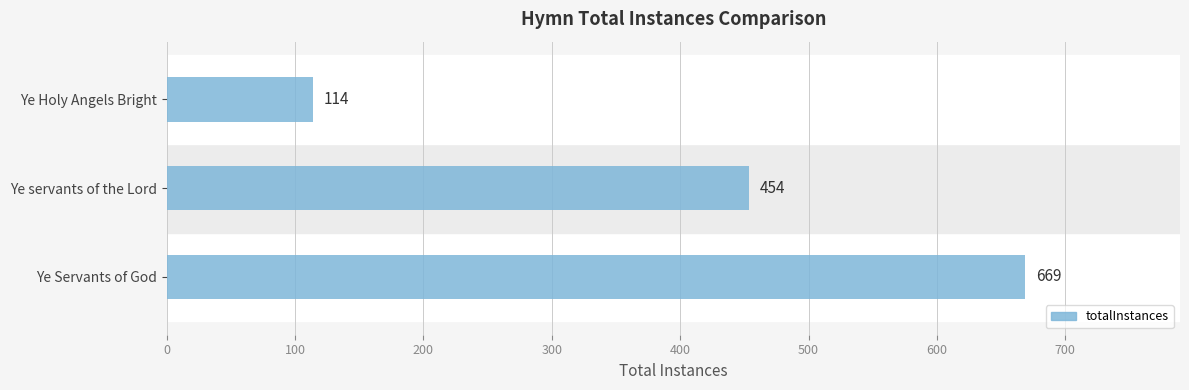

How many distinct data groups are displayed?

1